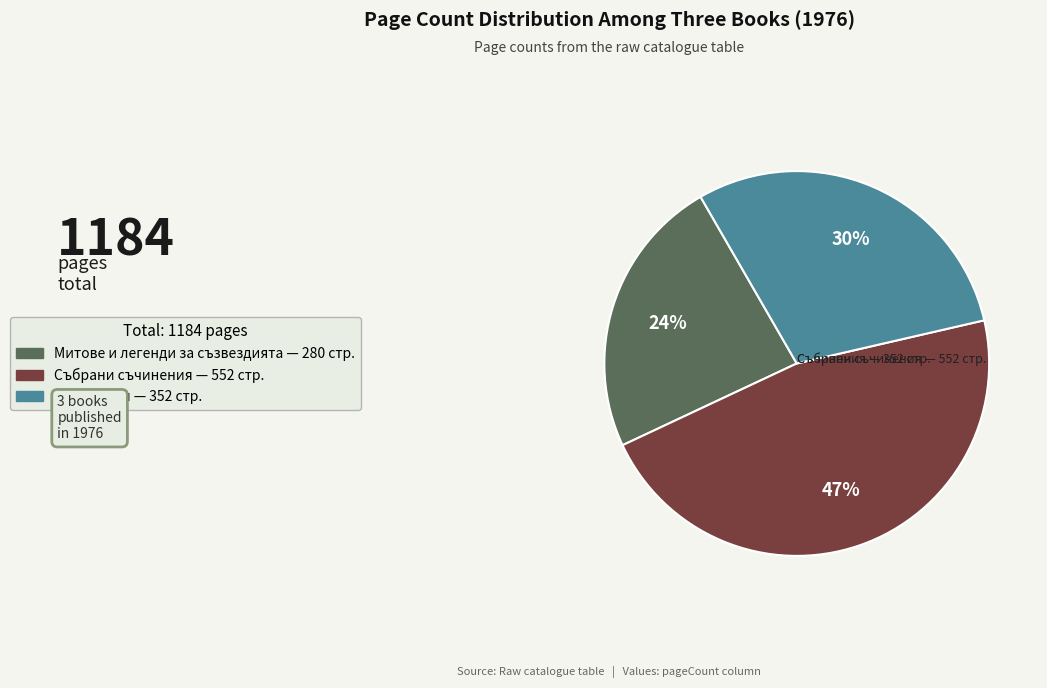

Does any single category account for the majority?

No